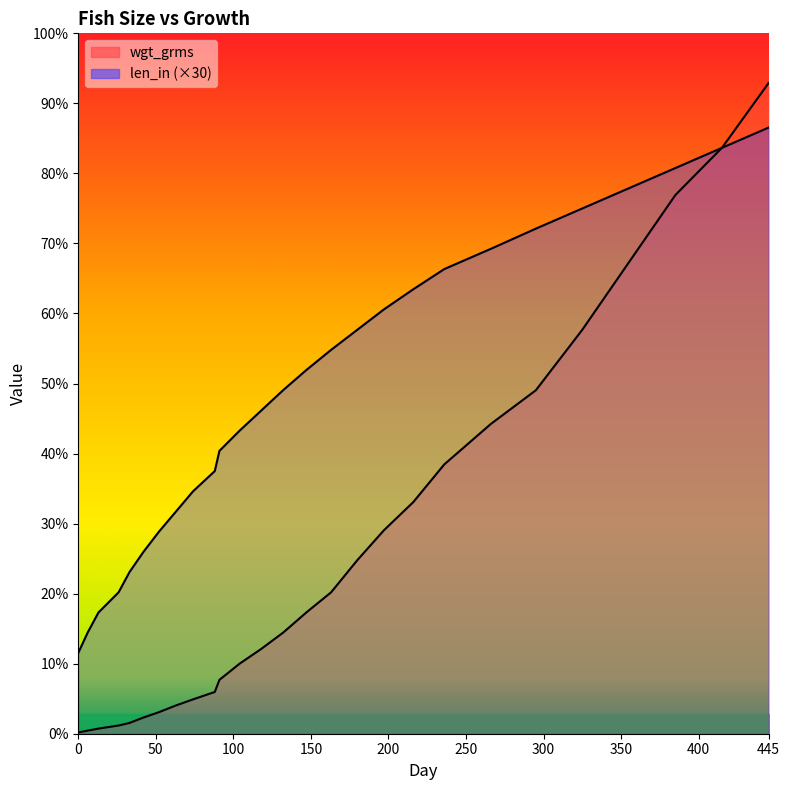

True or false: len_in and wgt_grms intersect in this chart.

False